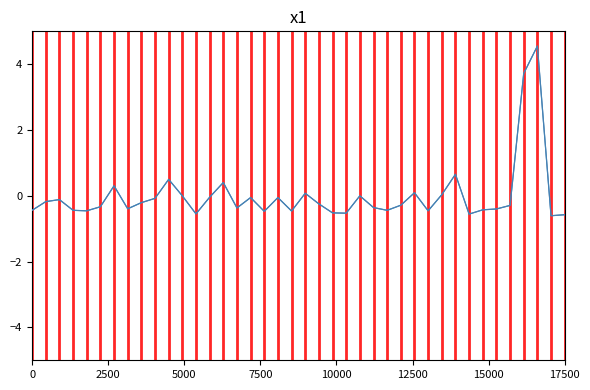

What is the difference between the maximum and minimum values?

5.2